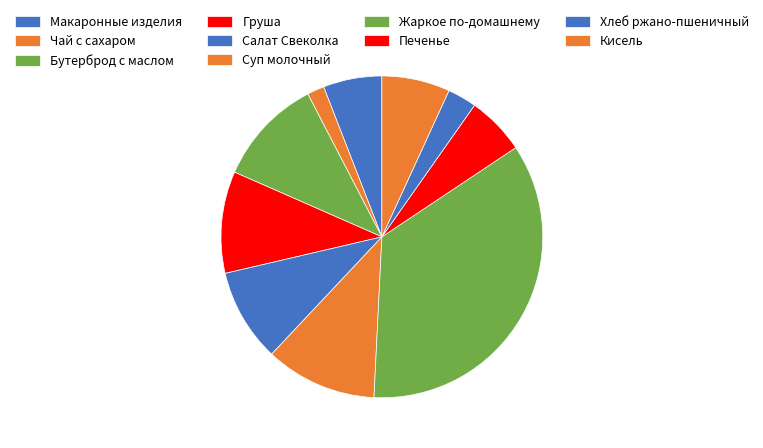

Which slice is the smallest?

Чай с сахаром